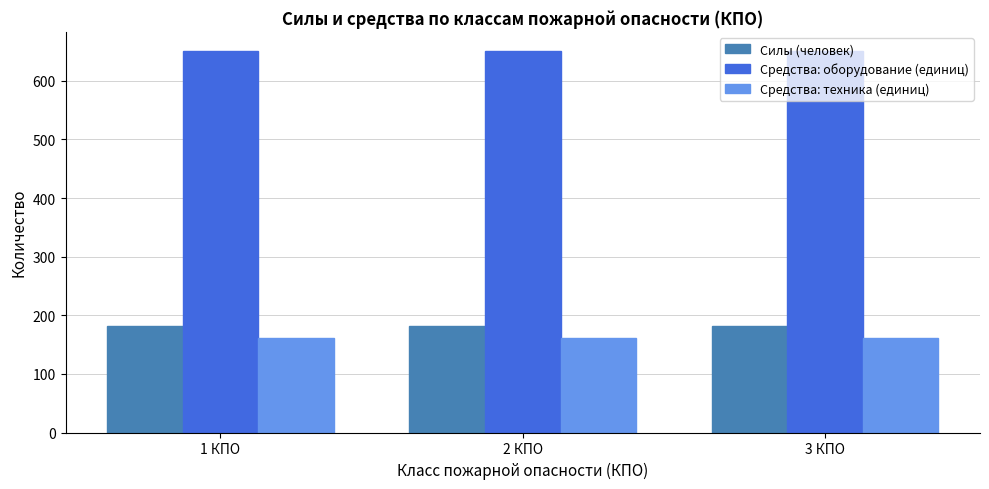

The value of Средства: оборудование (единиц) at 2 КПО is 327. True or false?

False